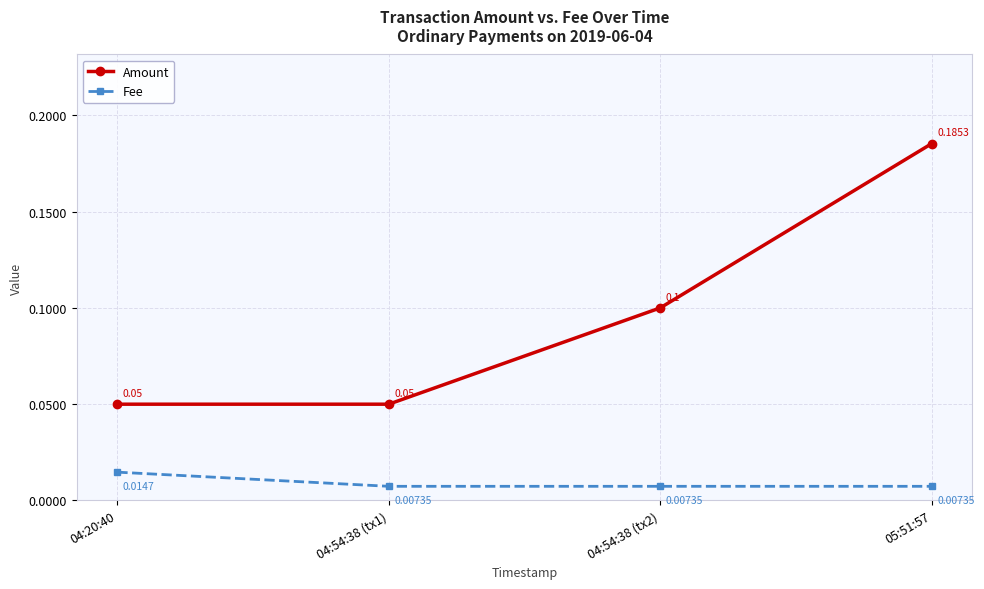

True or false: Fee has more than 0 interior local peaks.

False